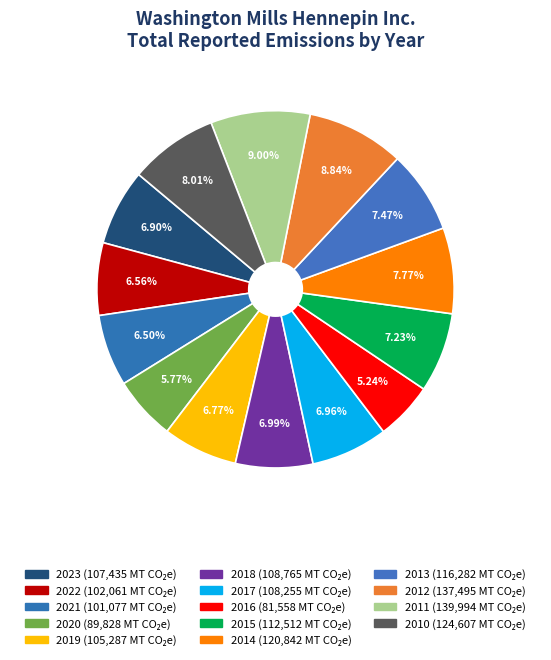

How many slices are in this pie chart?

14